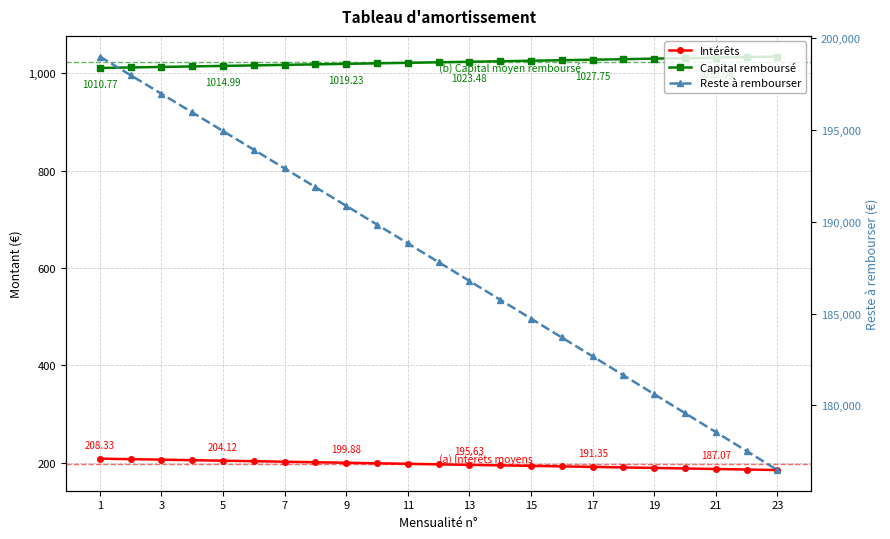

What is the value of the Intérêts point at the 14th from the left?

202.0